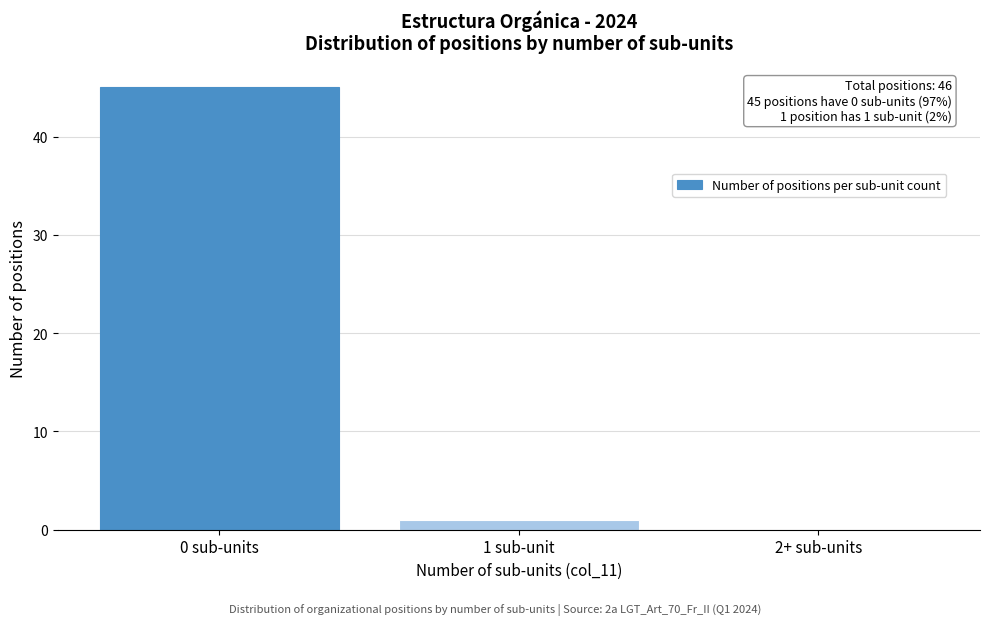

Reading right to left, extract all data points from this chart.

2+ sub-units=0	1 sub-unit=1	0 sub-units=45